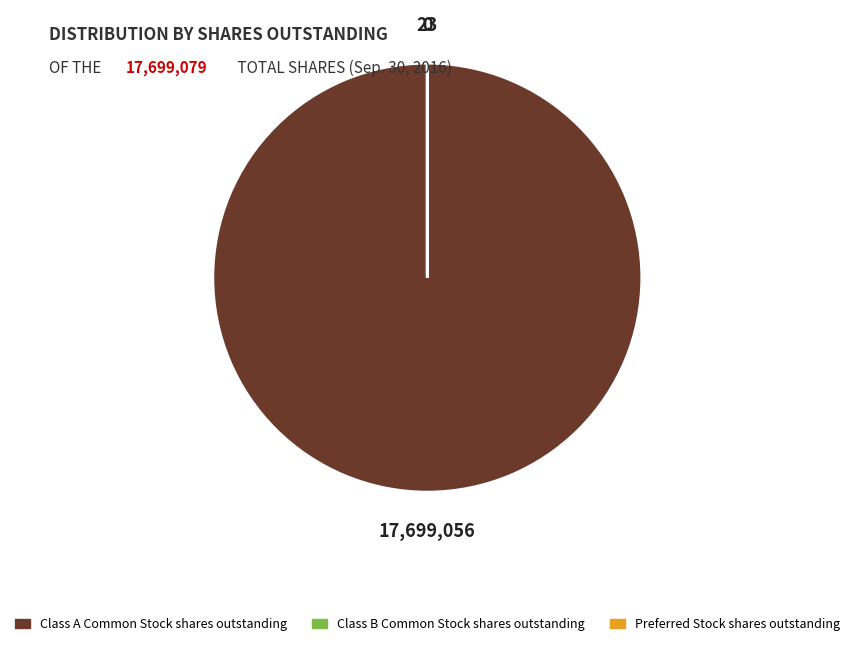

Which category has the biggest portion of the pie?

Class A Common Stock shares outstanding